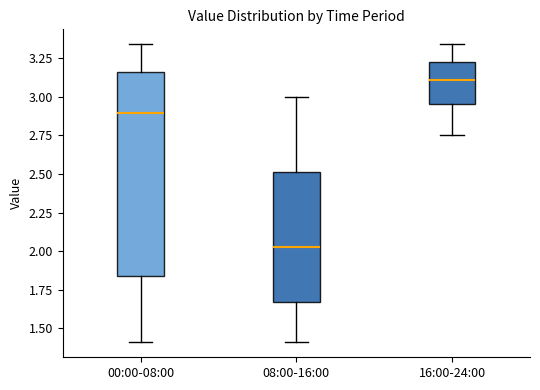

Reading left to right, read every box against the y-axis: the position of its median line, the range the box covers, and the ends of its whiskers. The values are not printed on the chart, so give them approximately, as read against the axis.

00:00-08:00: median 2.90, box 1.85 to 3.15, whiskers 1.40 to 3.35
08:00-16:00: median 2.05, box 1.65 to 2.50, whiskers 1.40 to 3.00
16:00-24:00: median 3.10, box 2.95 to 3.25, whiskers 2.75 to 3.35